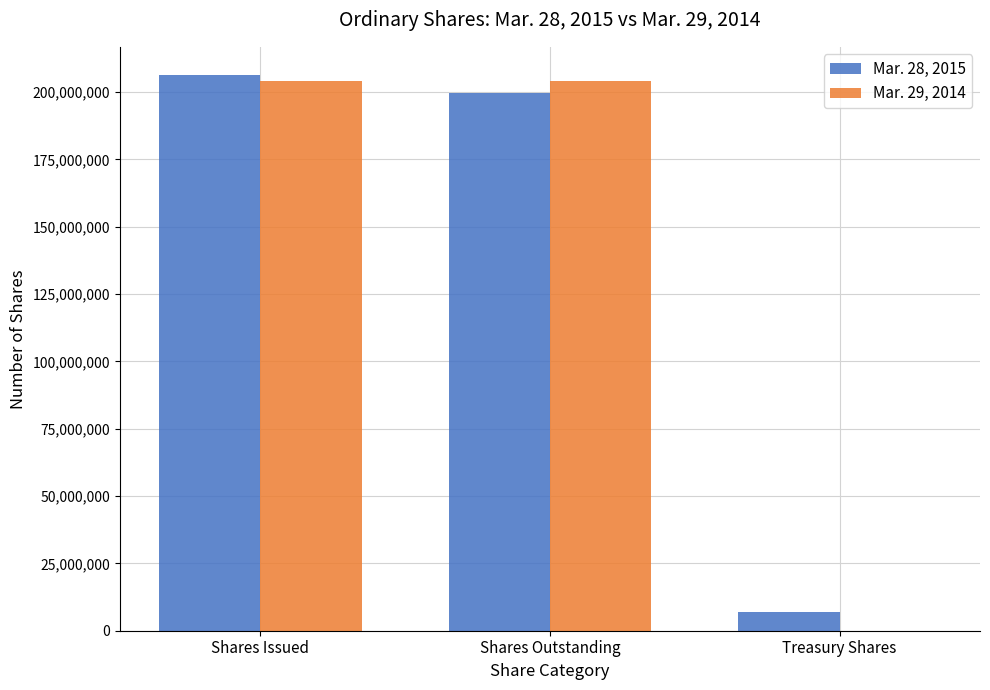

Is the value of Mar. 29, 2014 at Shares Issued greater than the value of Mar. 28, 2015 at Shares Outstanding?

Yes